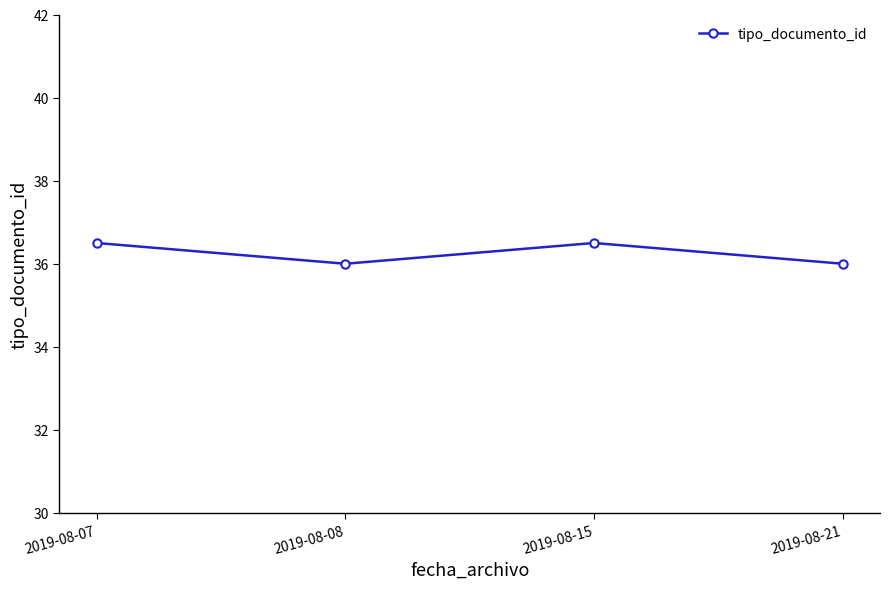

How many points are higher than both their immediate neighbors (excluding endpoints)?

1